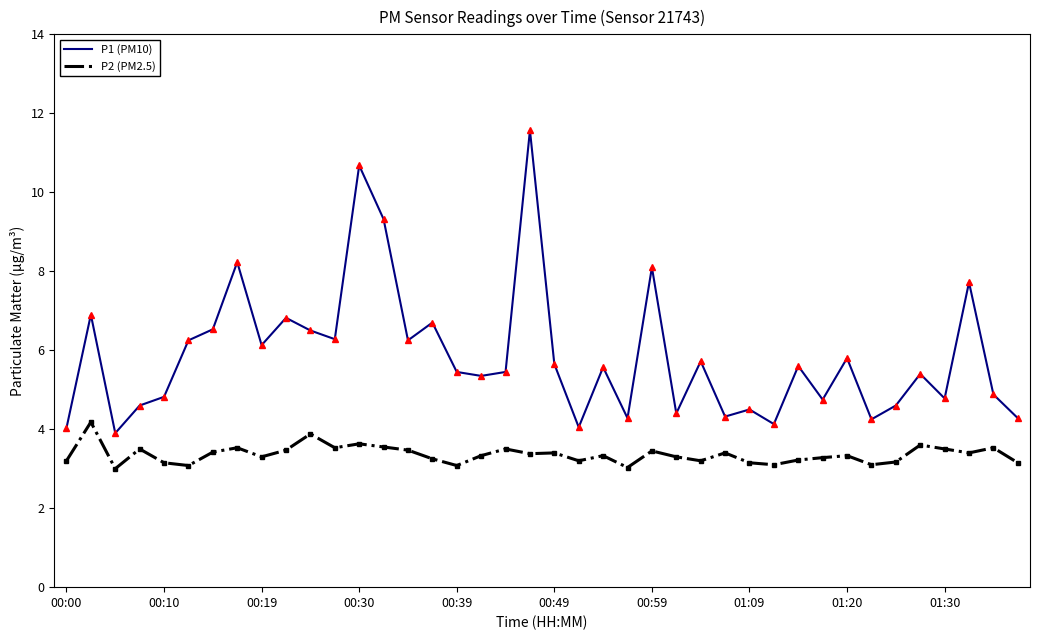

True or false: P2 (PM2.5) and P1 (PM10) cross at least once.

False